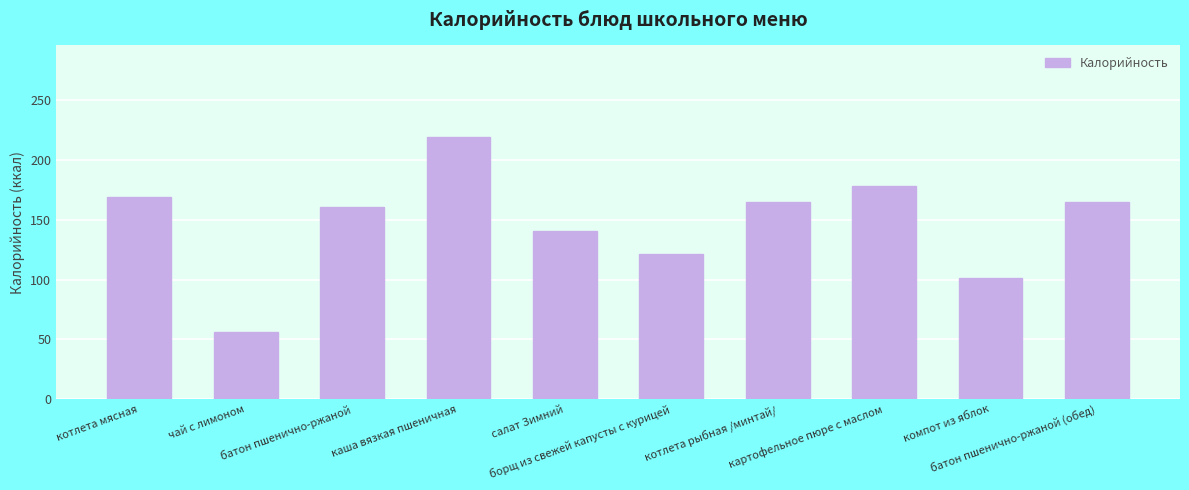

What is the maximum value shown in the chart?

219.0